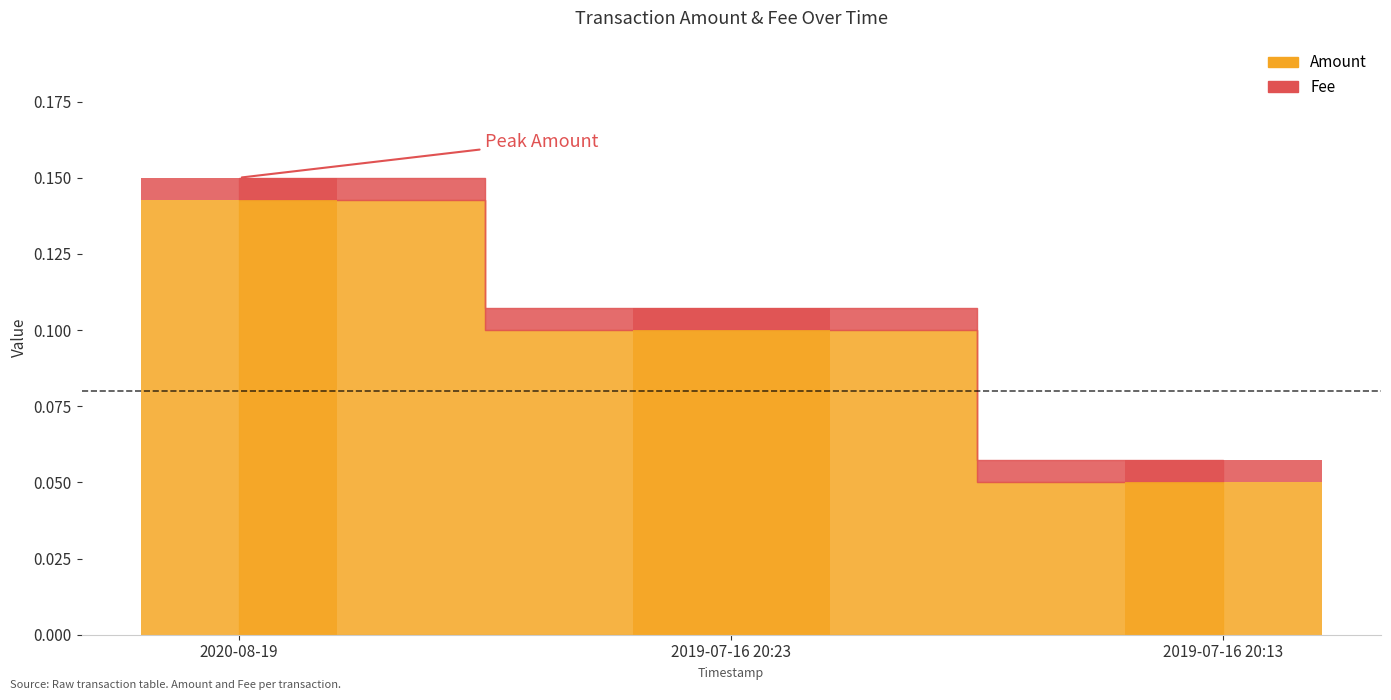

What position from the left is 2020-08-19?

1